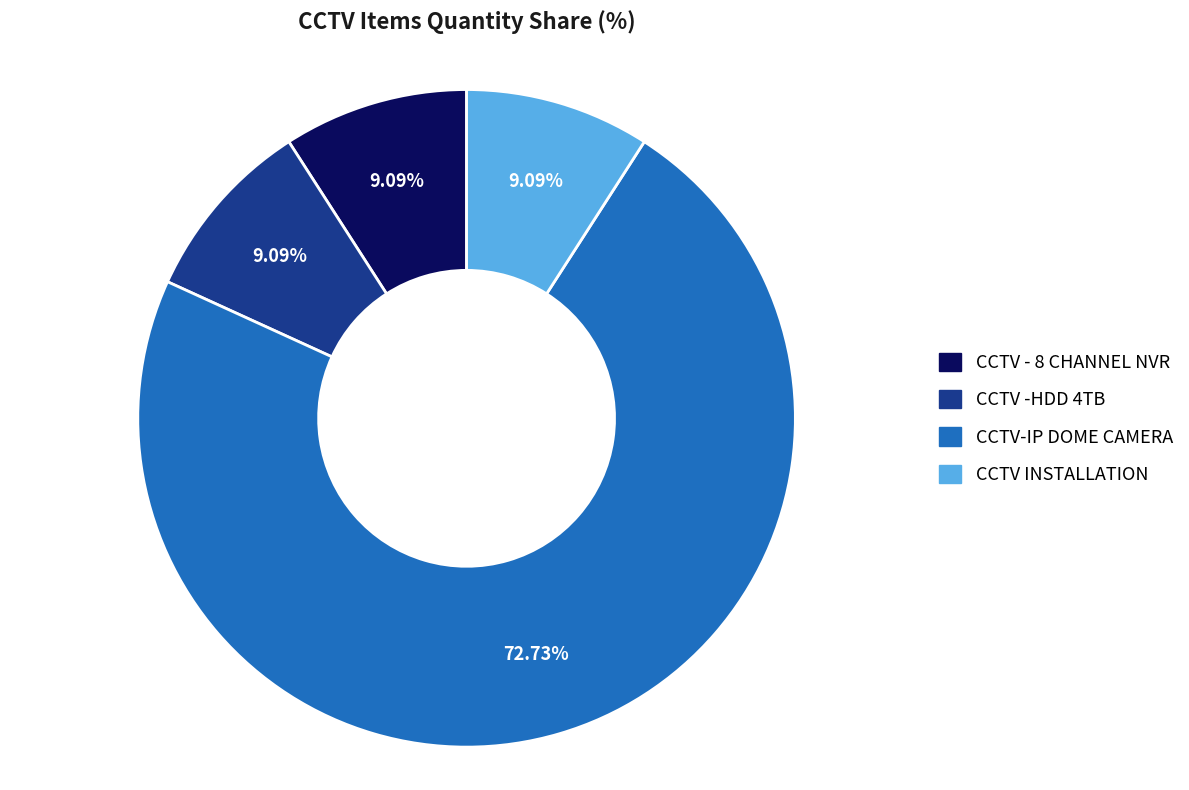

What portion of the pie excludes CCTV INSTALLATION?

90.9%